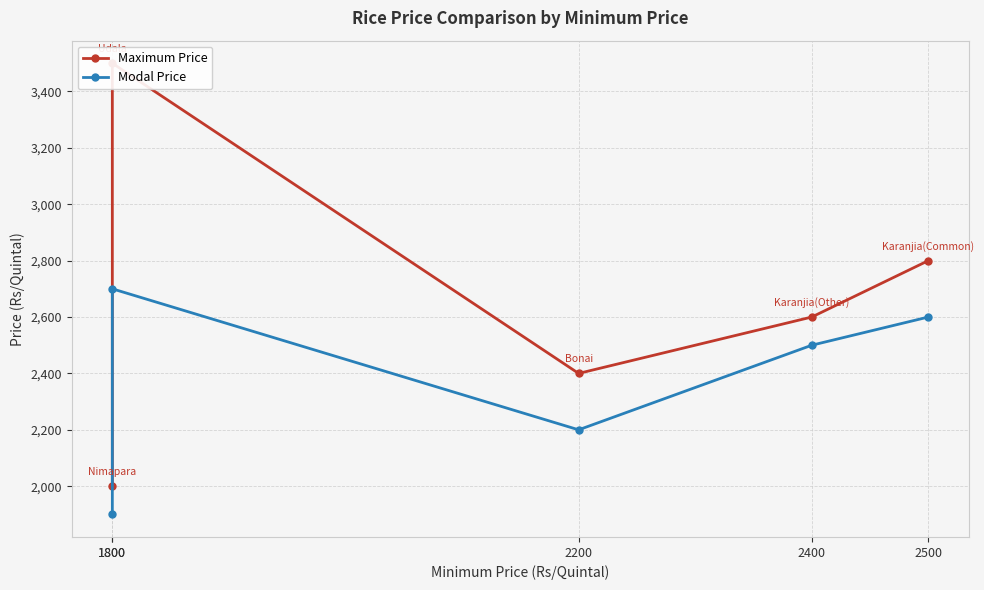

The value of Maximum Price at 2400 is 2600. True or false?

True